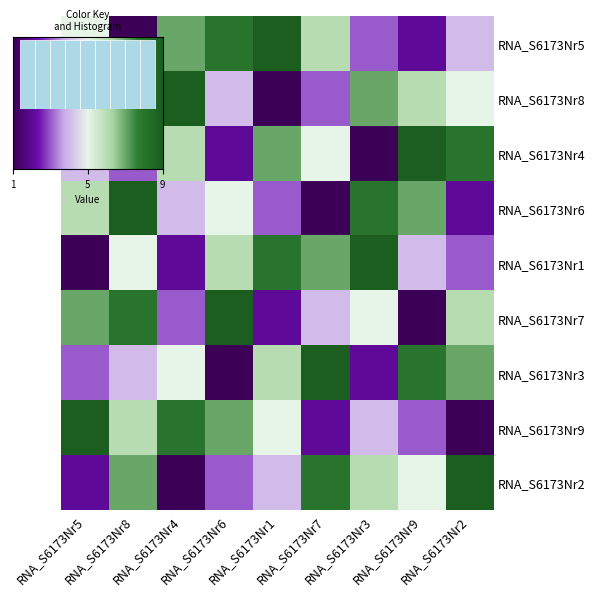

Reading left to right, extract all data points from this chart.

5: RNA_S6173Nr5=5	RNA_S6173Nr8=1	RNA_S6173Nr4=7	RNA_S6173Nr6=8	RNA_S6173Nr1=9	RNA_S6173Nr7=6	RNA_S6173Nr3=3	RNA_S6173Nr9=2	RNA_S6173Nr2=4
8: RNA_S6173Nr5=8	RNA_S6173Nr8=2	RNA_S6173Nr4=9	RNA_S6173Nr6=4	RNA_S6173Nr1=1	RNA_S6173Nr7=3	RNA_S6173Nr3=7	RNA_S6173Nr9=6	RNA_S6173Nr2=5
4: RNA_S6173Nr5=4	RNA_S6173Nr8=3	RNA_S6173Nr4=6	RNA_S6173Nr6=2	RNA_S6173Nr1=7	RNA_S6173Nr7=5	RNA_S6173Nr3=1	RNA_S6173Nr9=9	RNA_S6173Nr2=8
6: RNA_S6173Nr5=6	RNA_S6173Nr8=9	RNA_S6173Nr4=4	RNA_S6173Nr6=5	RNA_S6173Nr1=3	RNA_S6173Nr7=1	RNA_S6173Nr3=8	RNA_S6173Nr9=7	RNA_S6173Nr2=2
1: RNA_S6173Nr5=1	RNA_S6173Nr8=5	RNA_S6173Nr4=2	RNA_S6173Nr6=6	RNA_S6173Nr1=8	RNA_S6173Nr7=7	RNA_S6173Nr3=9	RNA_S6173Nr9=4	RNA_S6173Nr2=3
7: RNA_S6173Nr5=7	RNA_S6173Nr8=8	RNA_S6173Nr4=3	RNA_S6173Nr6=9	RNA_S6173Nr1=2	RNA_S6173Nr7=4	RNA_S6173Nr3=5	RNA_S6173Nr9=1	RNA_S6173Nr2=6
3: RNA_S6173Nr5=3	RNA_S6173Nr8=4	RNA_S6173Nr4=5	RNA_S6173Nr6=1	RNA_S6173Nr1=6	RNA_S6173Nr7=9	RNA_S6173Nr3=2	RNA_S6173Nr9=8	RNA_S6173Nr2=7
9: RNA_S6173Nr5=9	RNA_S6173Nr8=6	RNA_S6173Nr4=8	RNA_S6173Nr6=7	RNA_S6173Nr1=5	RNA_S6173Nr7=2	RNA_S6173Nr3=4	RNA_S6173Nr9=3	RNA_S6173Nr2=1
2: RNA_S6173Nr5=2	RNA_S6173Nr8=7	RNA_S6173Nr4=1	RNA_S6173Nr6=3	RNA_S6173Nr1=4	RNA_S6173Nr7=8	RNA_S6173Nr3=6	RNA_S6173Nr9=5	RNA_S6173Nr2=9